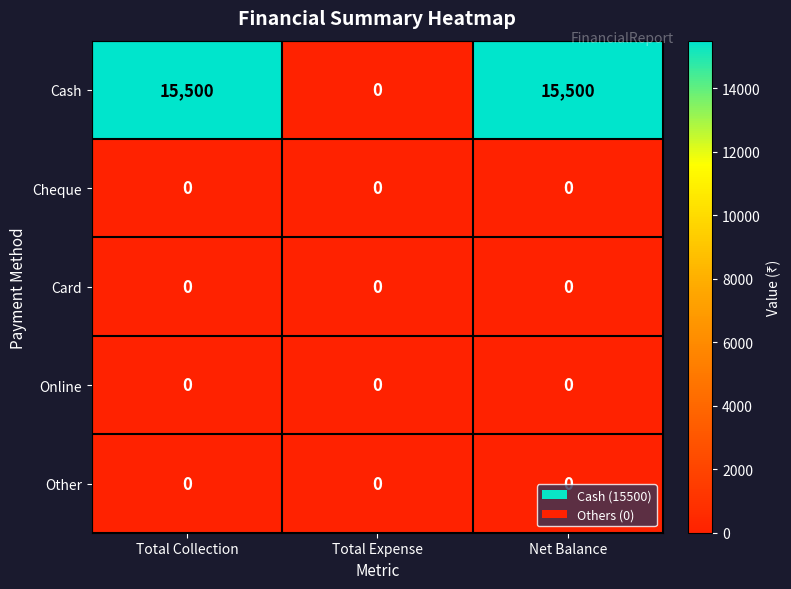

Which series has the widest spread of values?

Cash